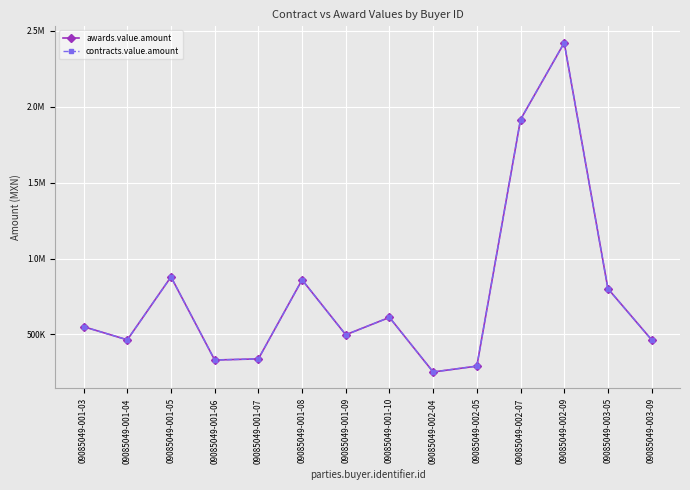

Is this an area chart (filled region under the line)?

No